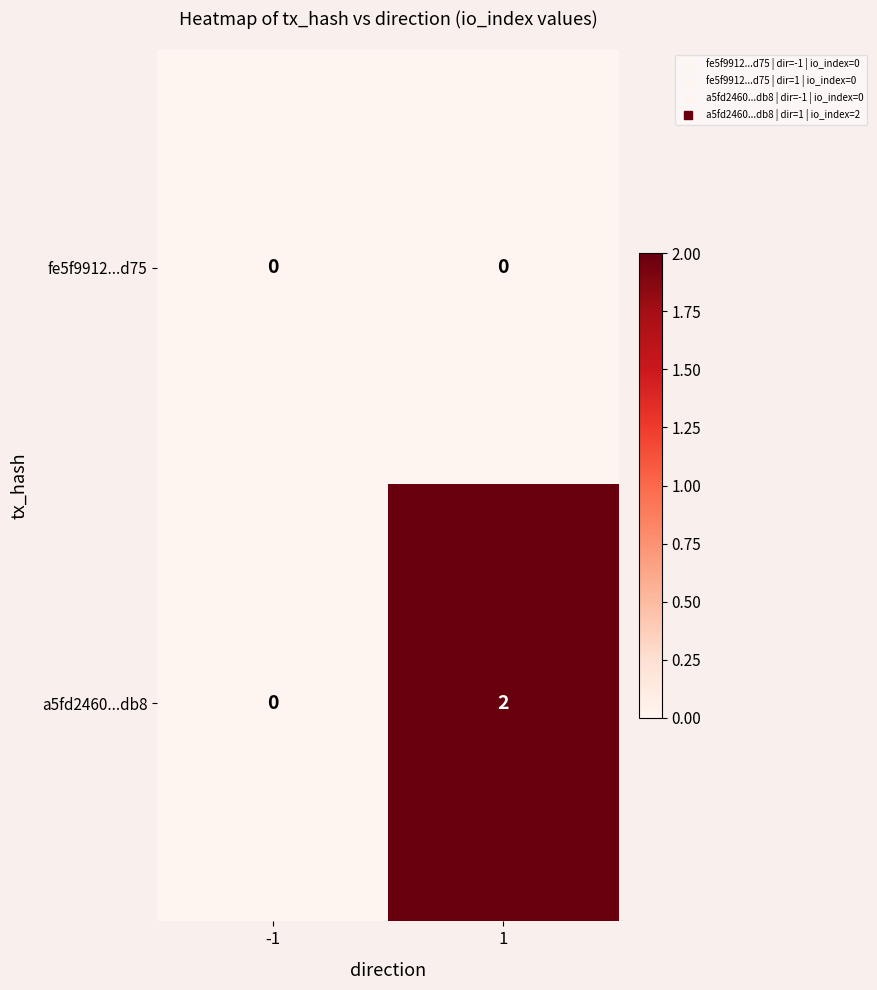

Which series has the largest total across all categories?

a5fd2460...db8